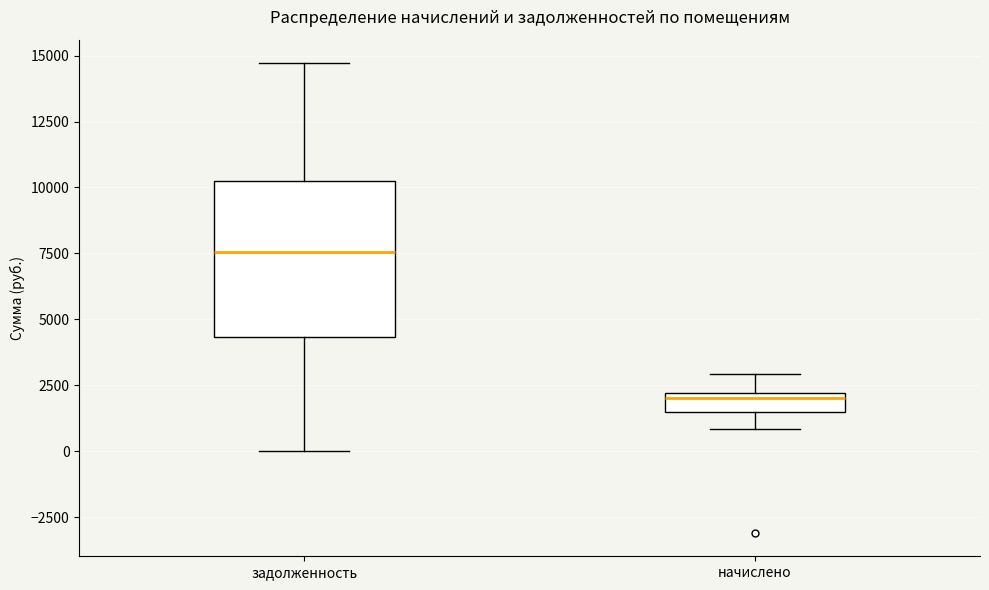

Comparing the boxes themselves (not the whiskers), which one is the tallest?

задолженность